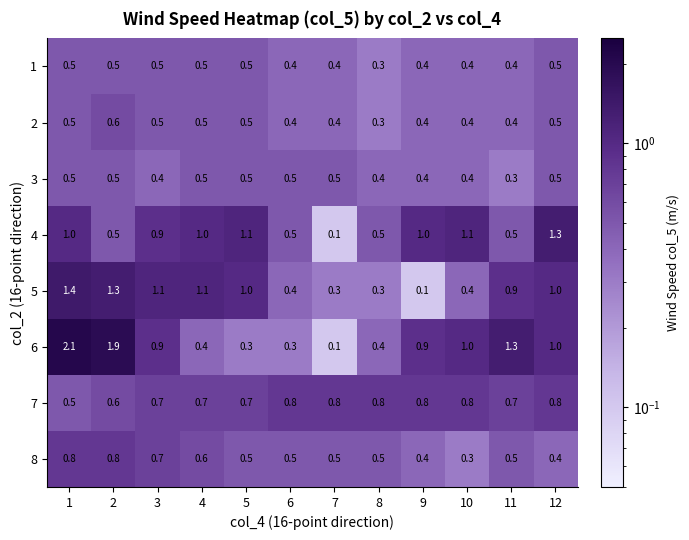

At how many categories does at least one series exceed 0?

12